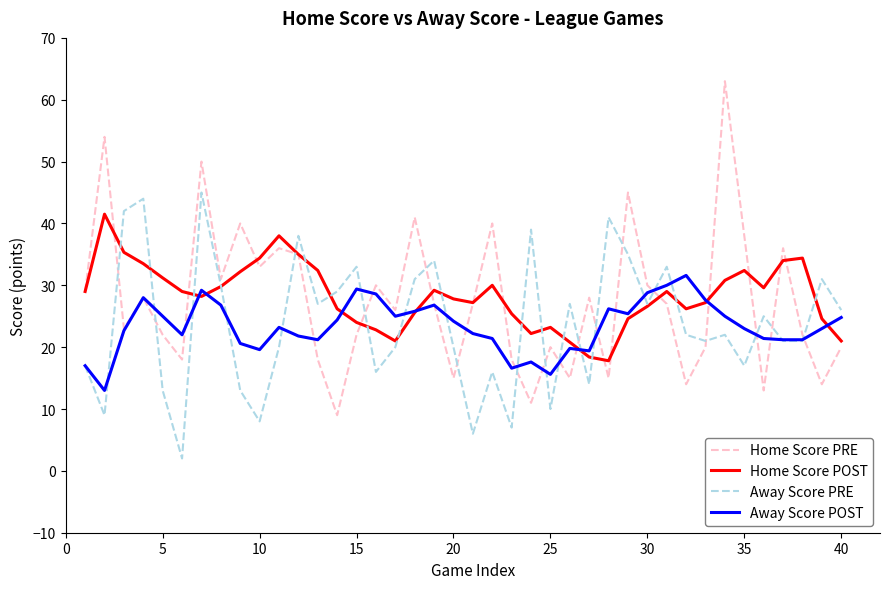

What is the lowest value of the Away Score PRE series?

2.0